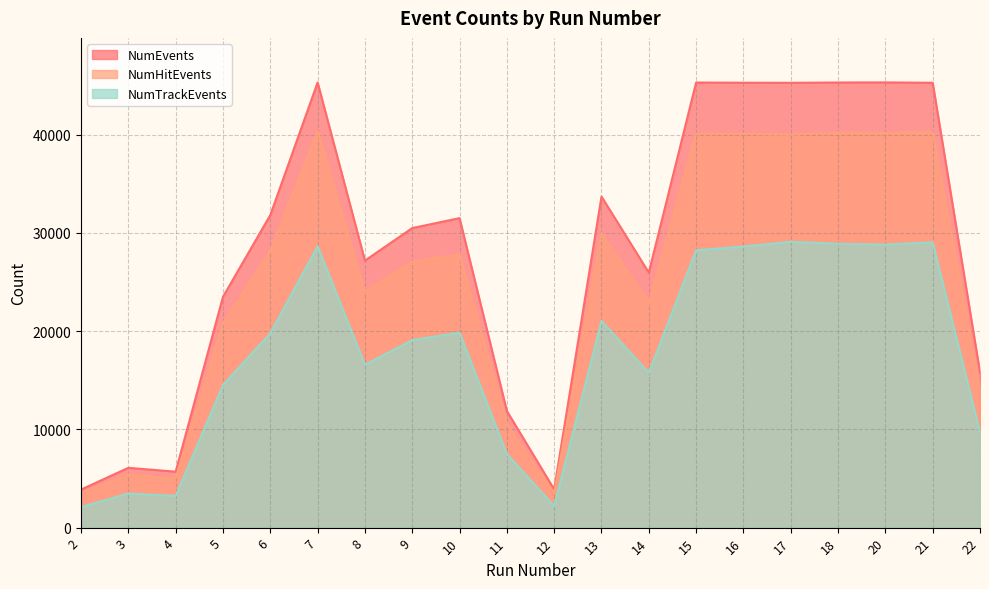

Reading left to right, transcribe all the data shown in this chart.

NumEvents: 2=3871	3=6089	4=5693	5=23497	6=31810	7=45315	8=27180	9=30491	10=31503	11=11874	12=3896	13=33699	14=25957	15=45307	16=45287	17=45277	18=45311	20=45318	21=45282	22=15809
NumHitEvents: 2=3455	3=5413	4=5033	5=20796	6=28143	7=40335	8=24028	9=27059	10=27820	11=10556	12=3479	13=29973	14=22864	15=40094	16=40083	17=40003	18=40201	20=40162	21=40267	22=14011
NumTrackEvents: 2=2099	3=3478	4=3232	5=14521	6=19790	7=28649	8=16581	9=19095	10=19847	11=7493	12=2202	13=21048	14=15761	15=28237	16=28617	17=29097	18=28897	20=28811	21=29044	22=9697